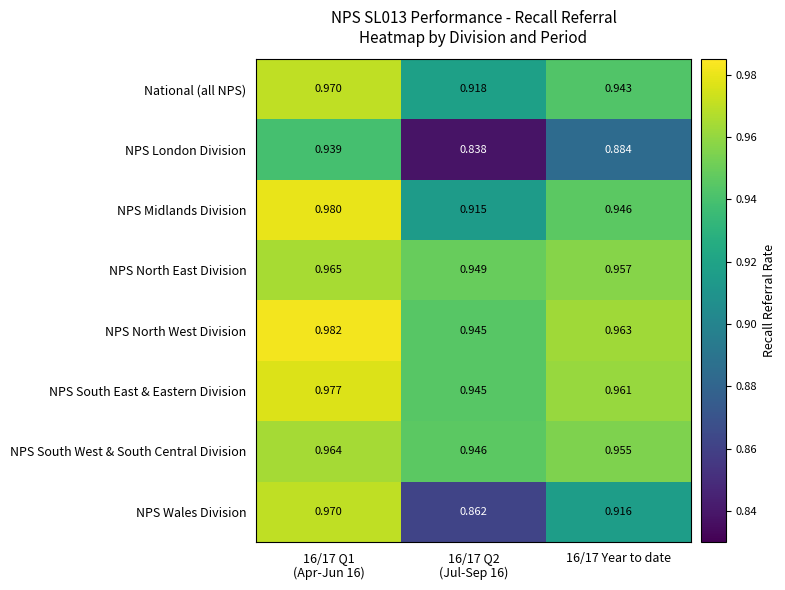

Which series has the largest total across all categories?

NPS North West Division